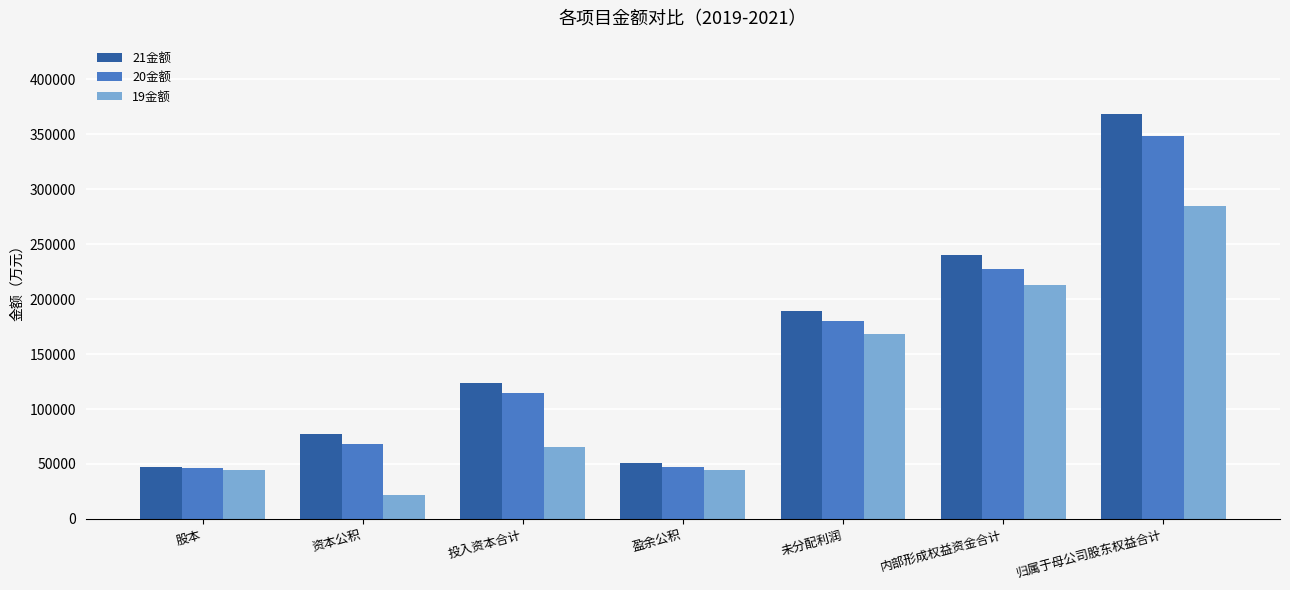

The 20金额 series shows 65325.4 at 盈余公积. True or false?

False